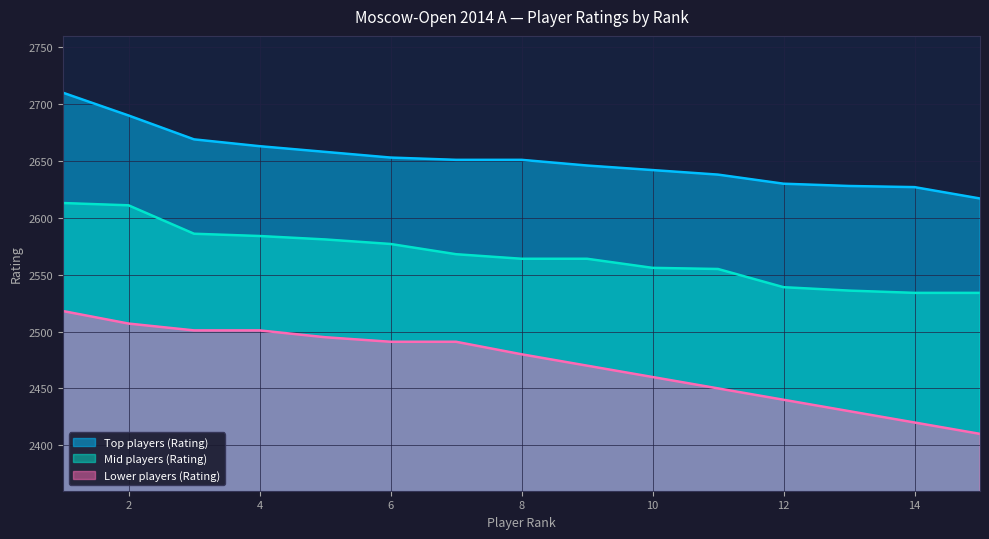

Between 2 and 6, which is larger?

2